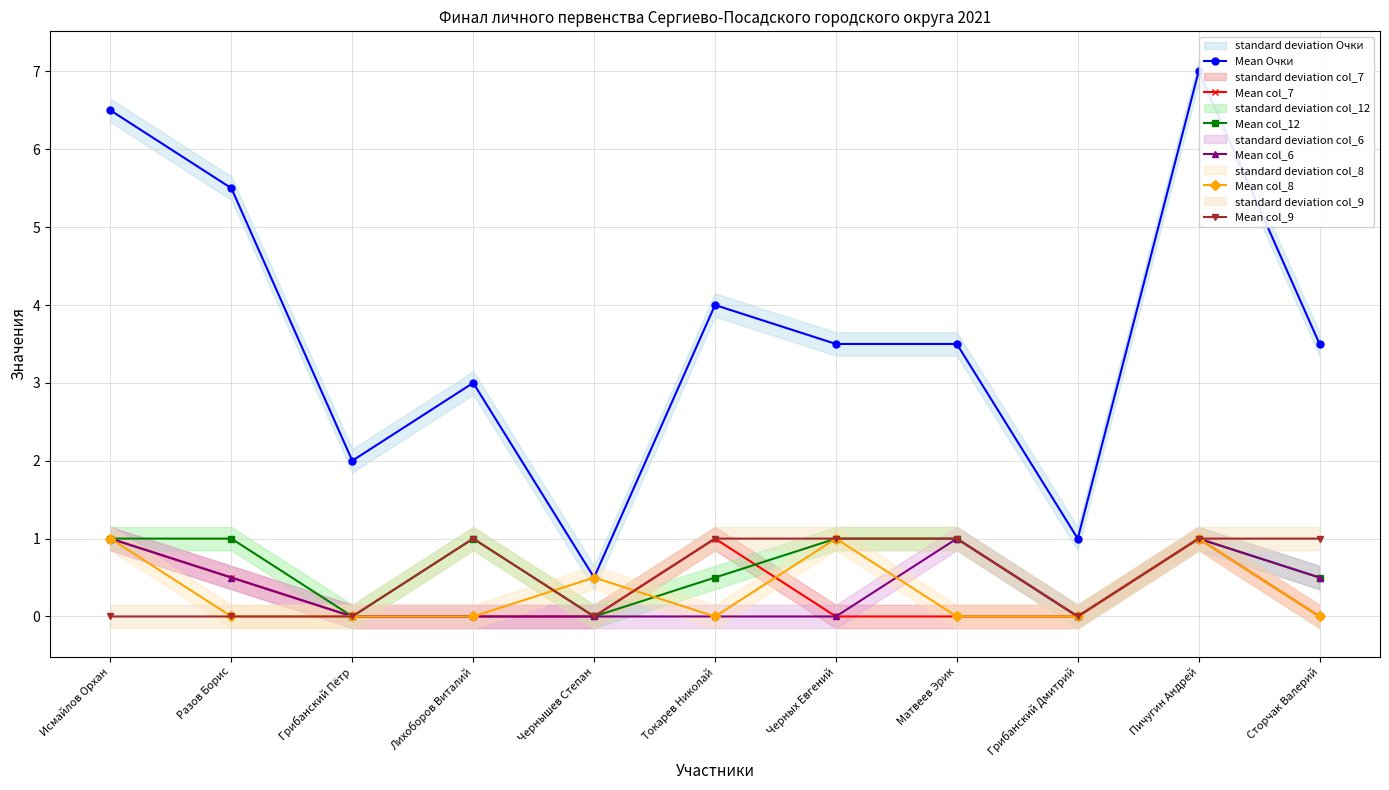

The value of Mean Очки at Черных Евгений is 3.5. True or false?

True